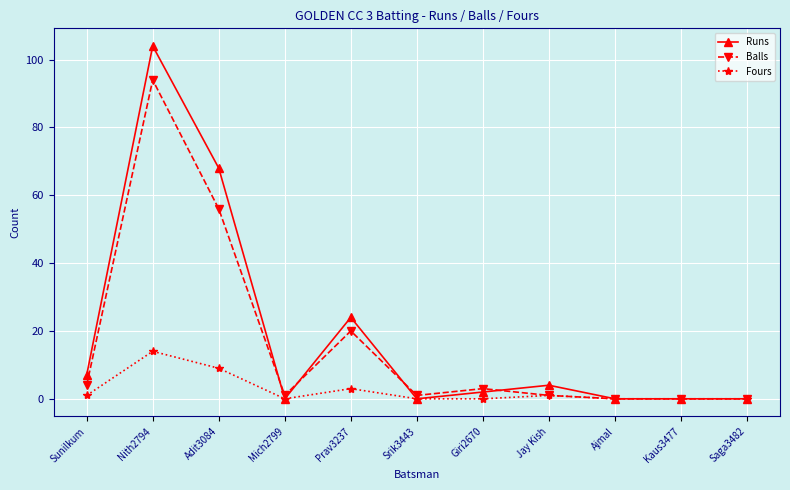

What is the highest value of the Runs series?

104